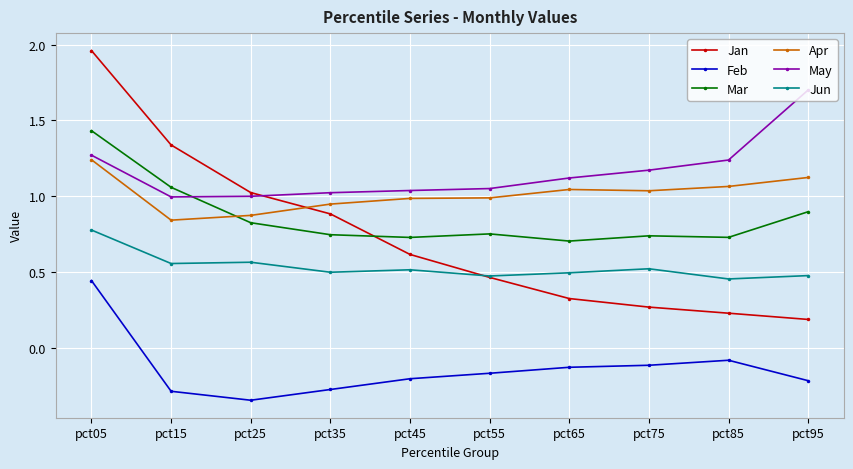

Is the value of Jan at pct35 greater than the value of Mar at pct05?

No